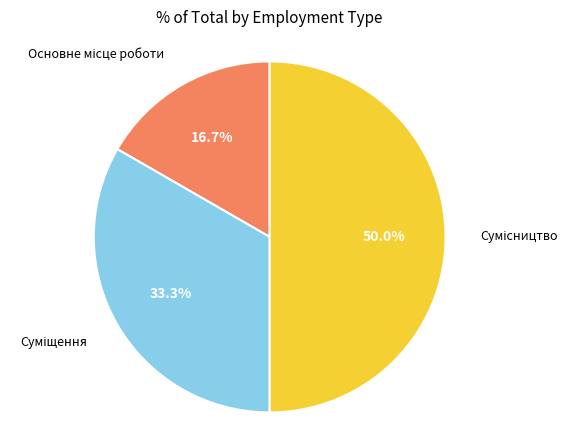

What is the smallest slice in the pie chart?

Основне місце роботи